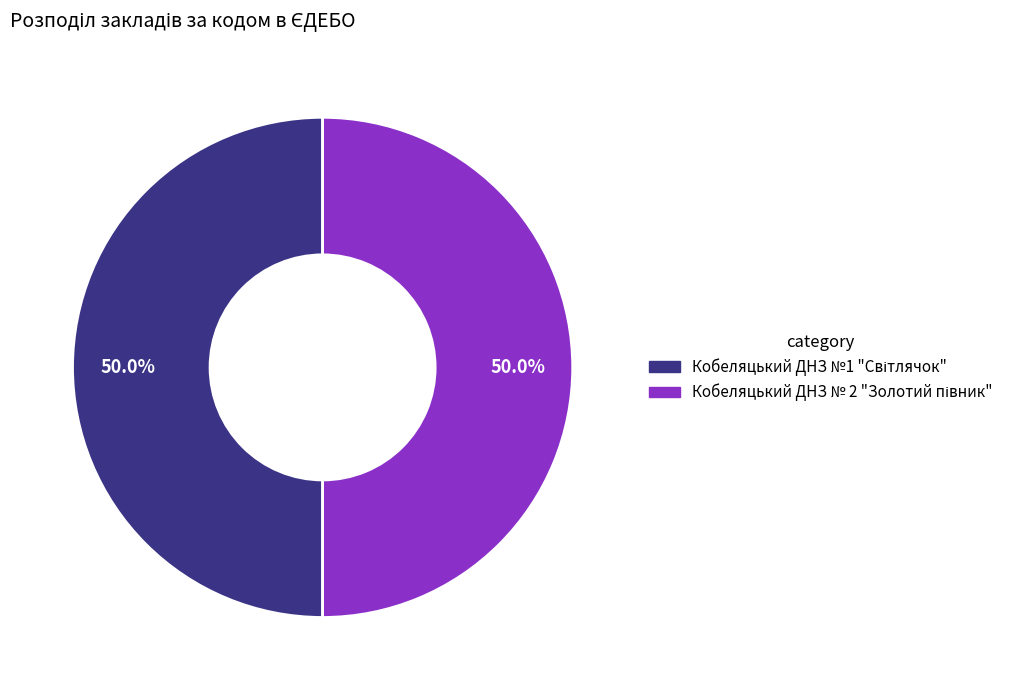

How much of the chart is everything except Кобеляцький ДНЗ №1 "Світлячок"?

50.0%